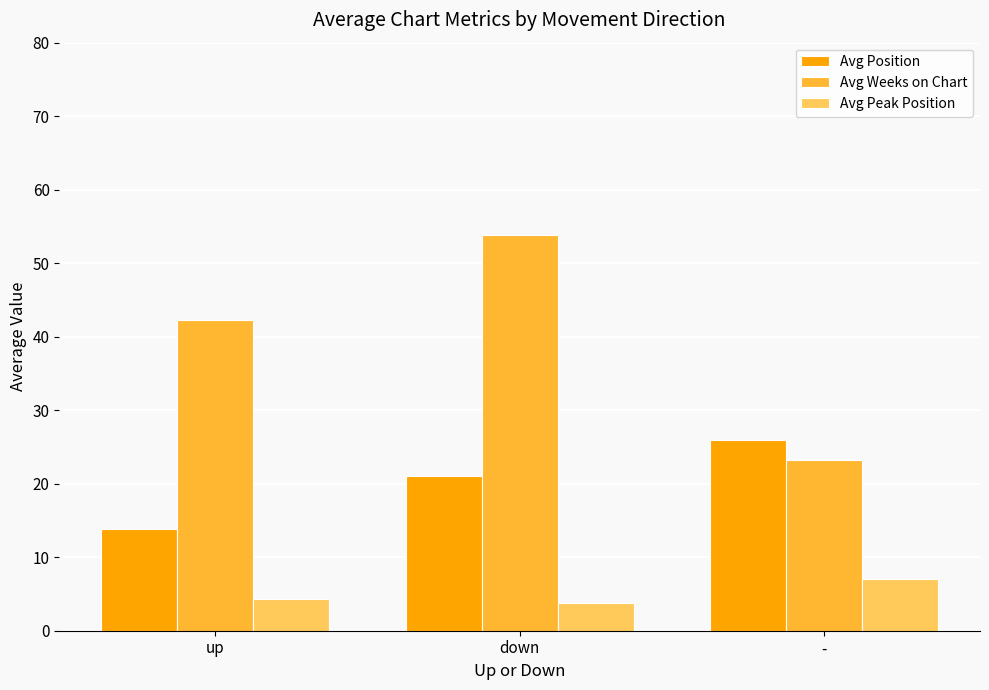

Which series has the largest total across all categories?

Avg Weeks on Chart